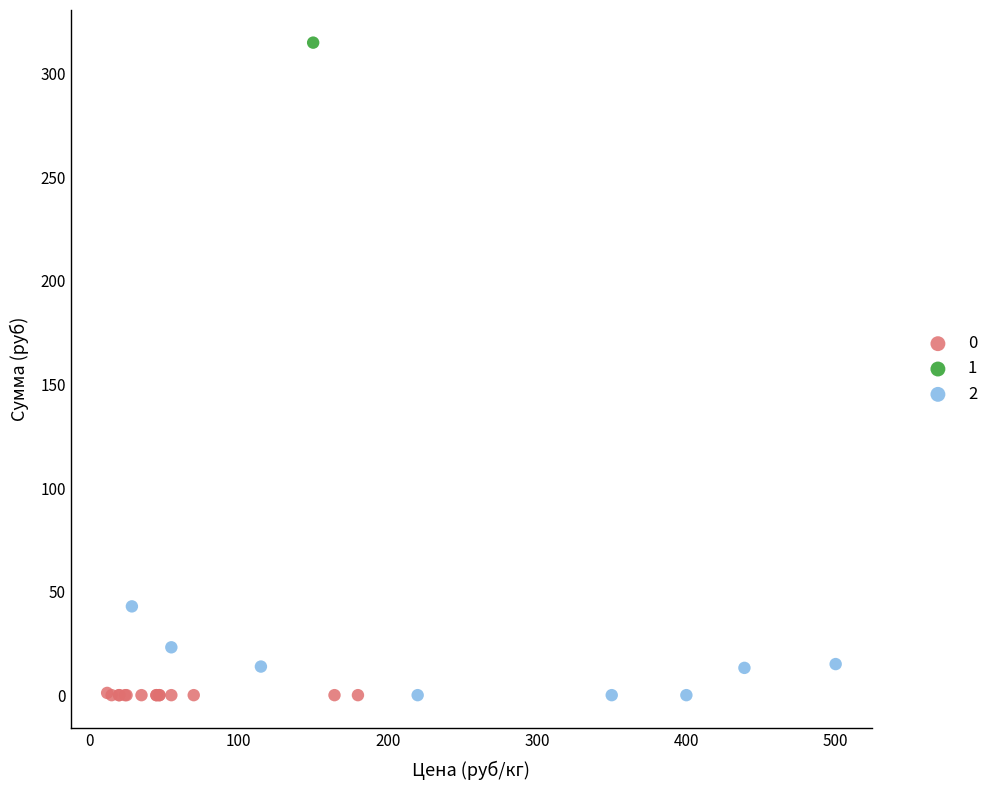

What are all the series names shown in the legend?

0, 1, 2